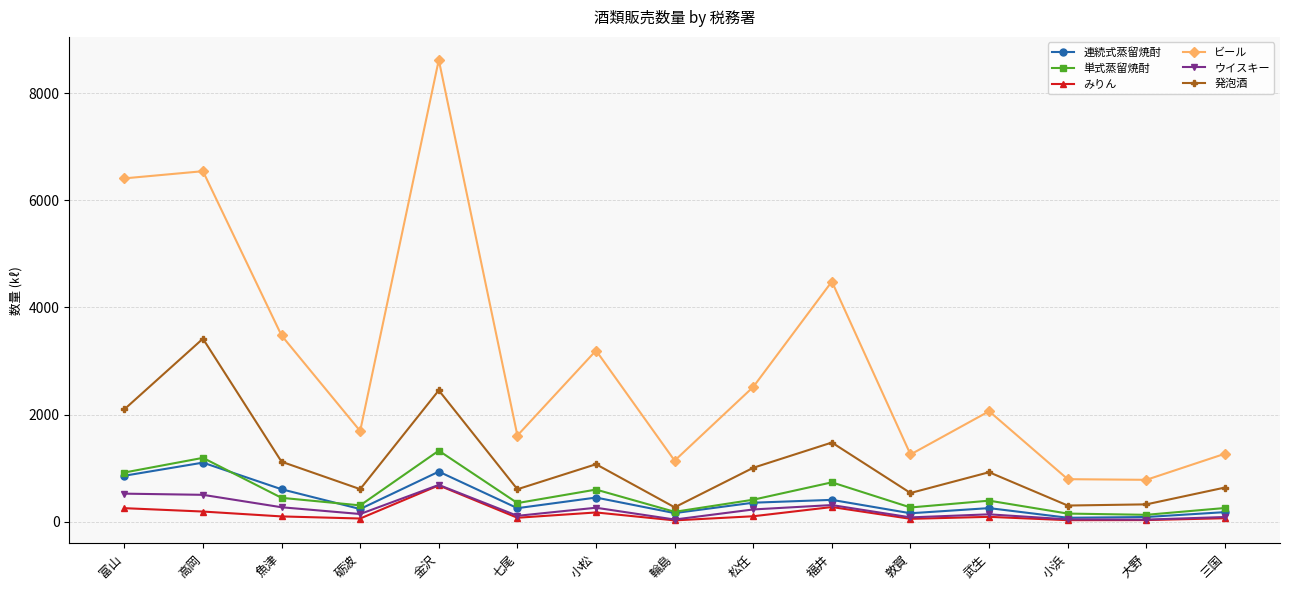

Which series has the largest range (max minus min)?

ビール